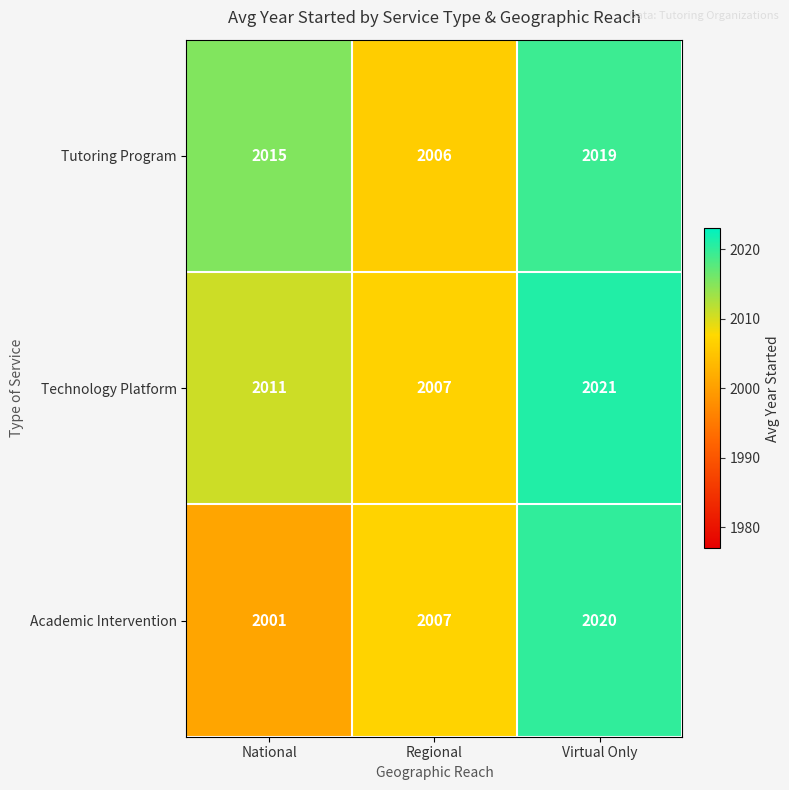

What is the total value across all series at Regional?

6020